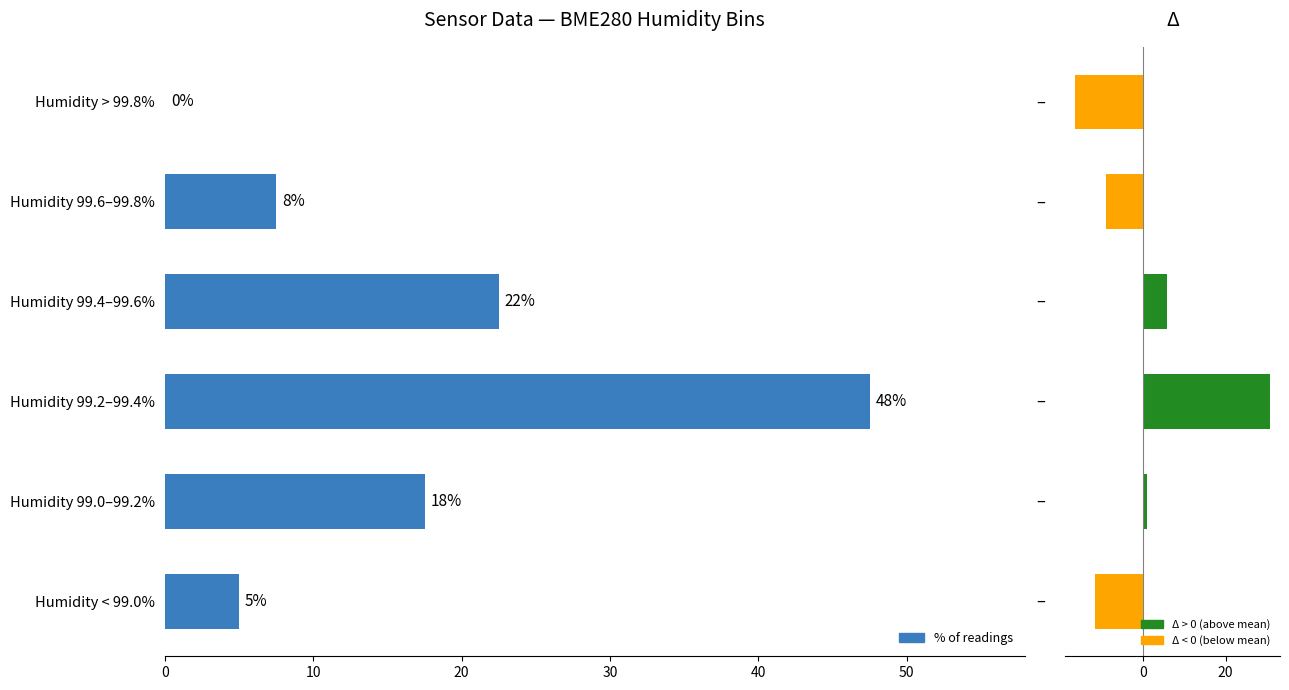

The value of BME280 Humidity Distribution at Humidity 99.4–99.6% is 22.5. True or false?

True